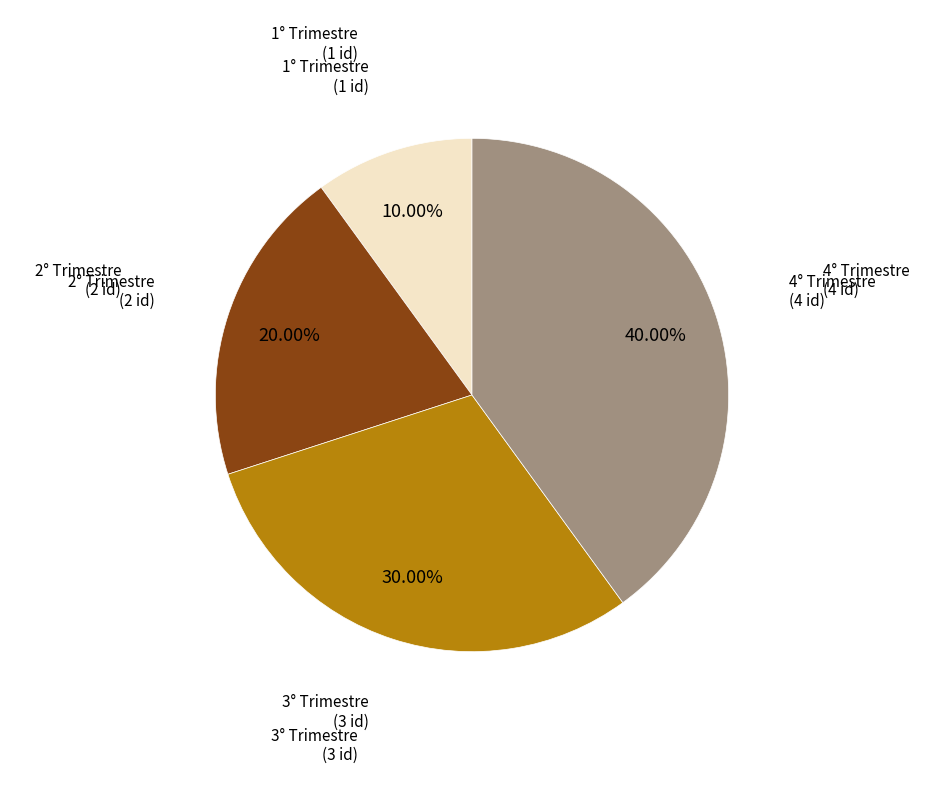

Is there any slice that represents more than half of the pie?

No